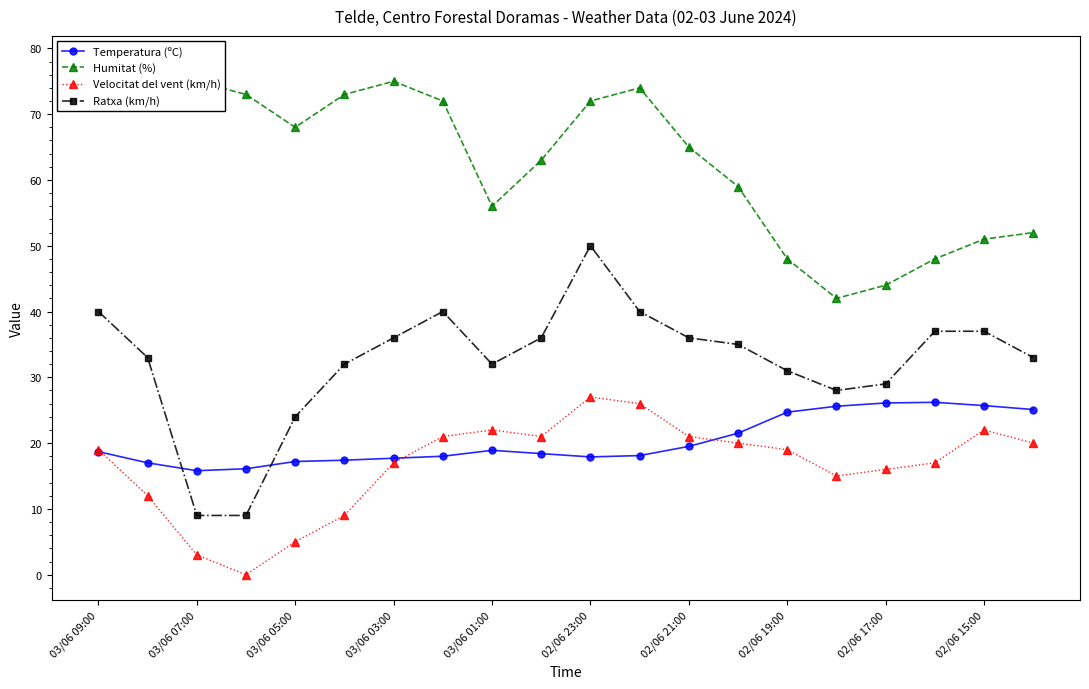

True or false: Velocitat del vent (km/h) and Humitat (%) intersect in this chart.

False